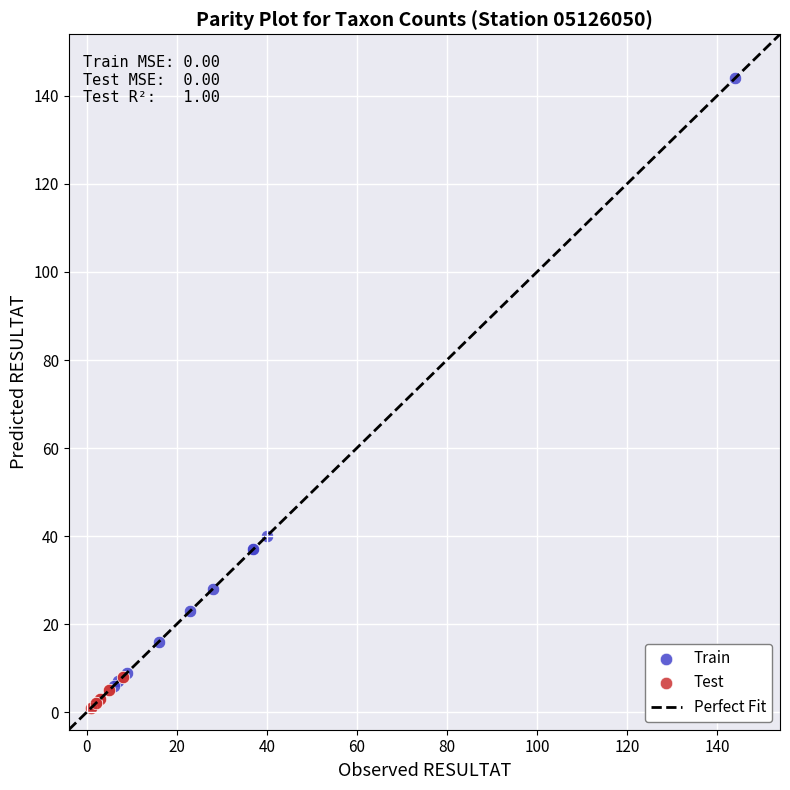

Which series contains the highest Y value?

Train